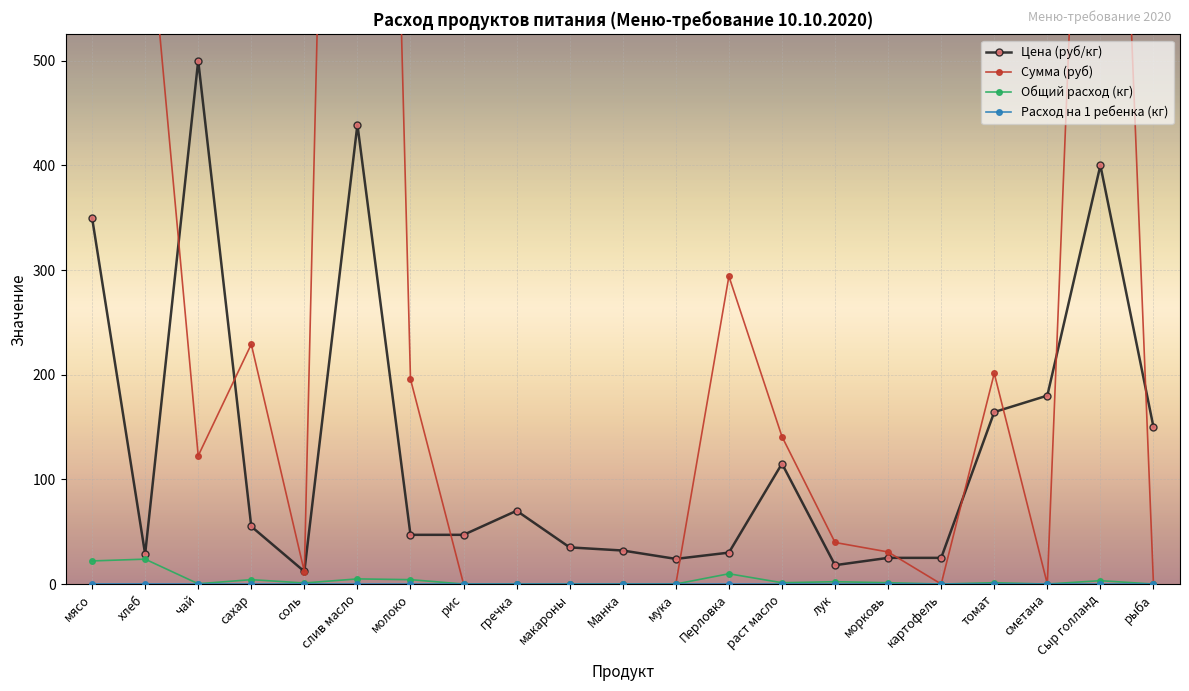

What is the label of the 9th point from the left?

гречка